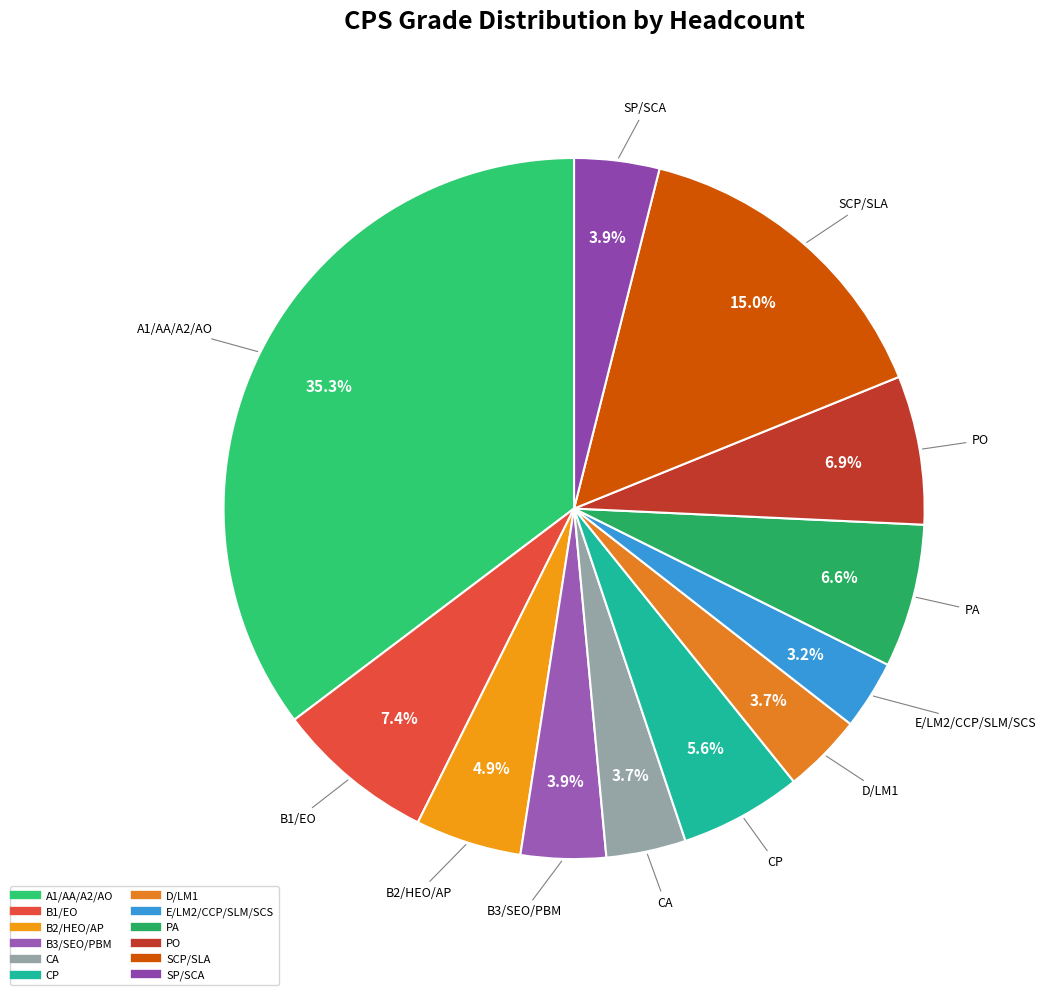

What is the total percentage of E/LM2/CCP/SLM/SCS and B2/HEO/AP?

8.1%